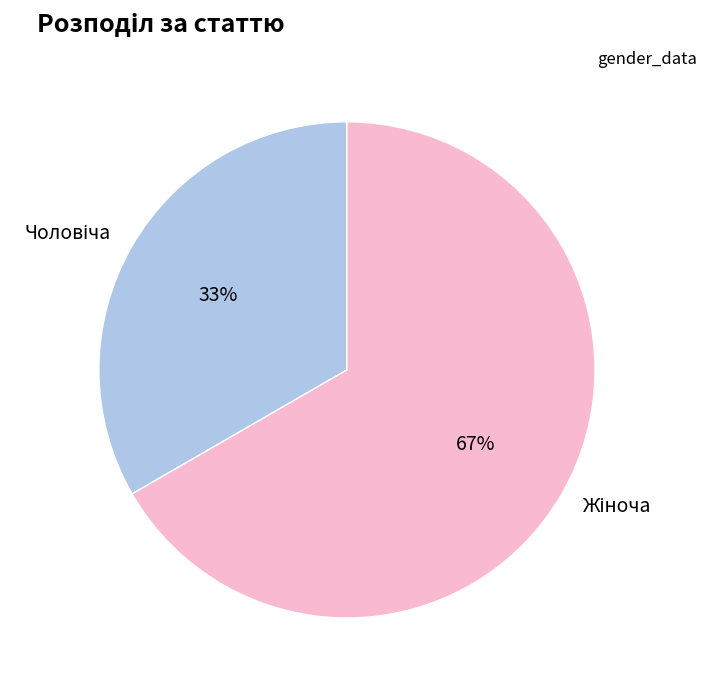

Does any single category account for the majority?

Yes